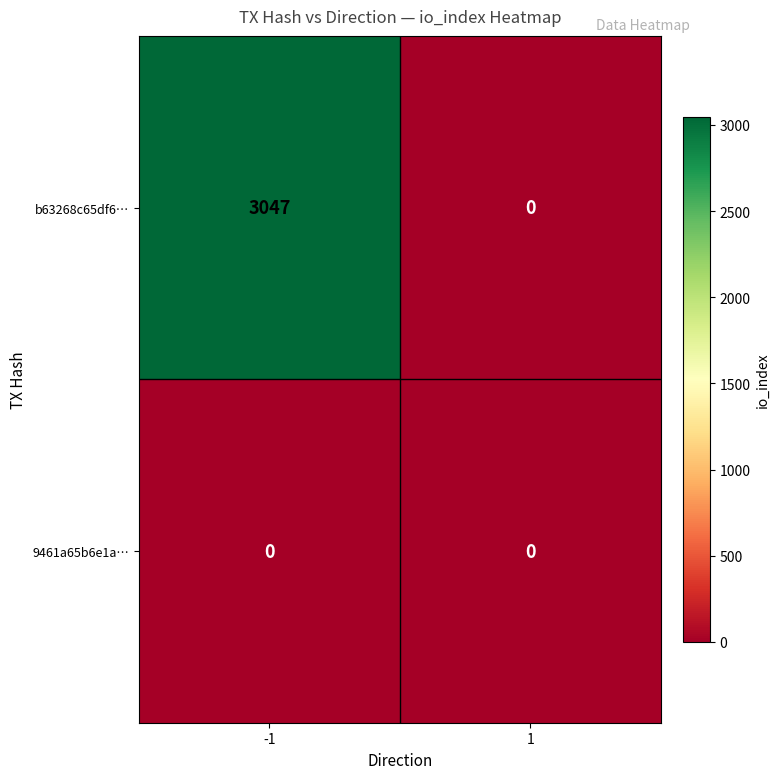

Reading left to right, list all the values displayed in this chart.

b63268c65df6…: 3047	0
9461a65b6e1a…: 0	0